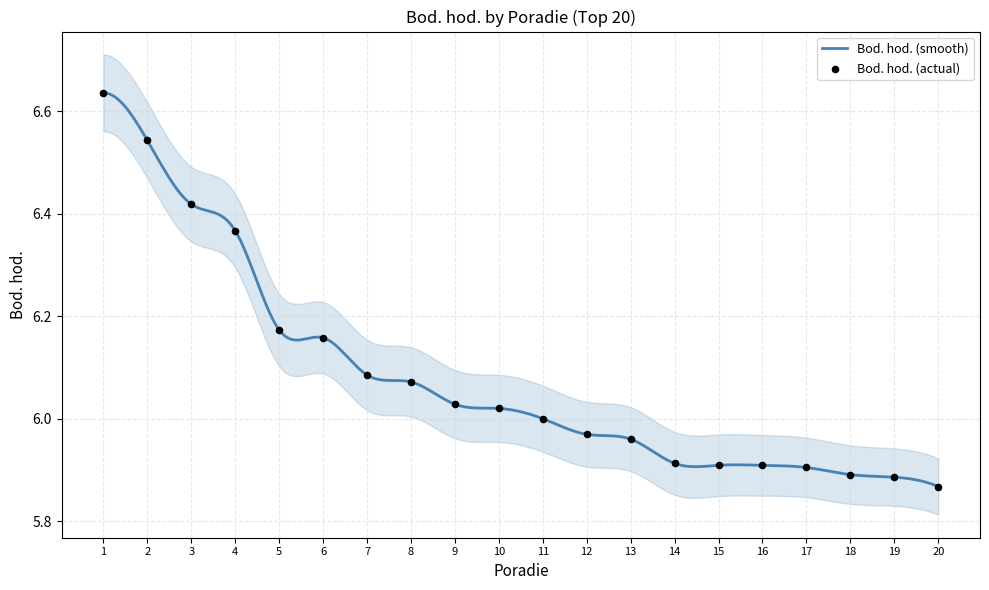

Approximately how many times larger is the value at 15 compared to 12?

1.0